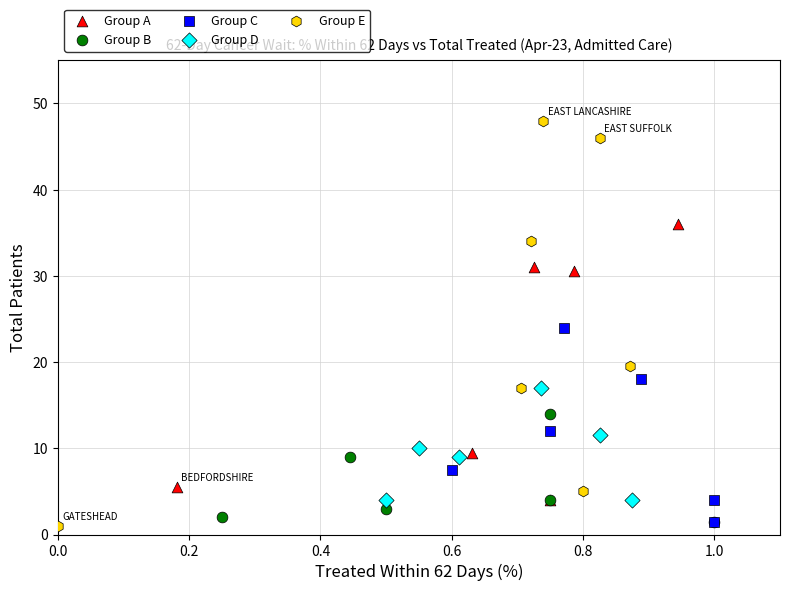

Which series has the widest spread of Y values?

Group E